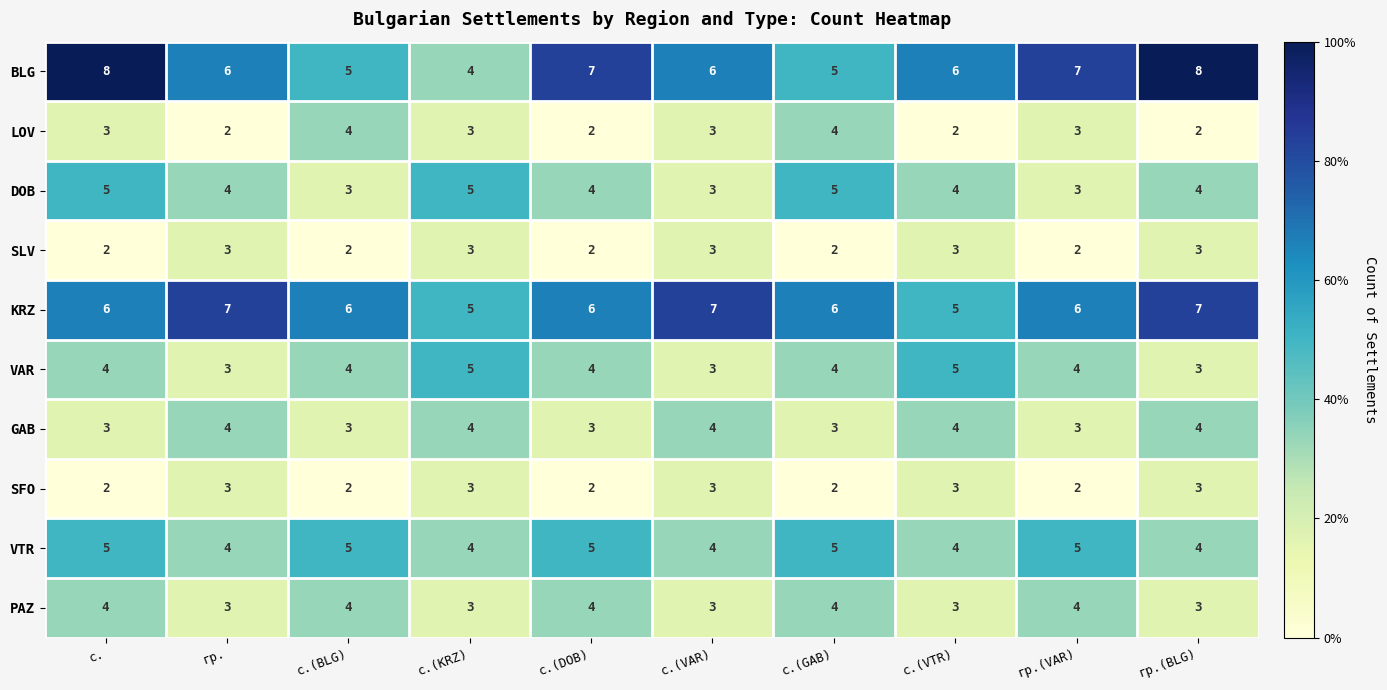

Count the KRZ values in the range 6 to 7.

8